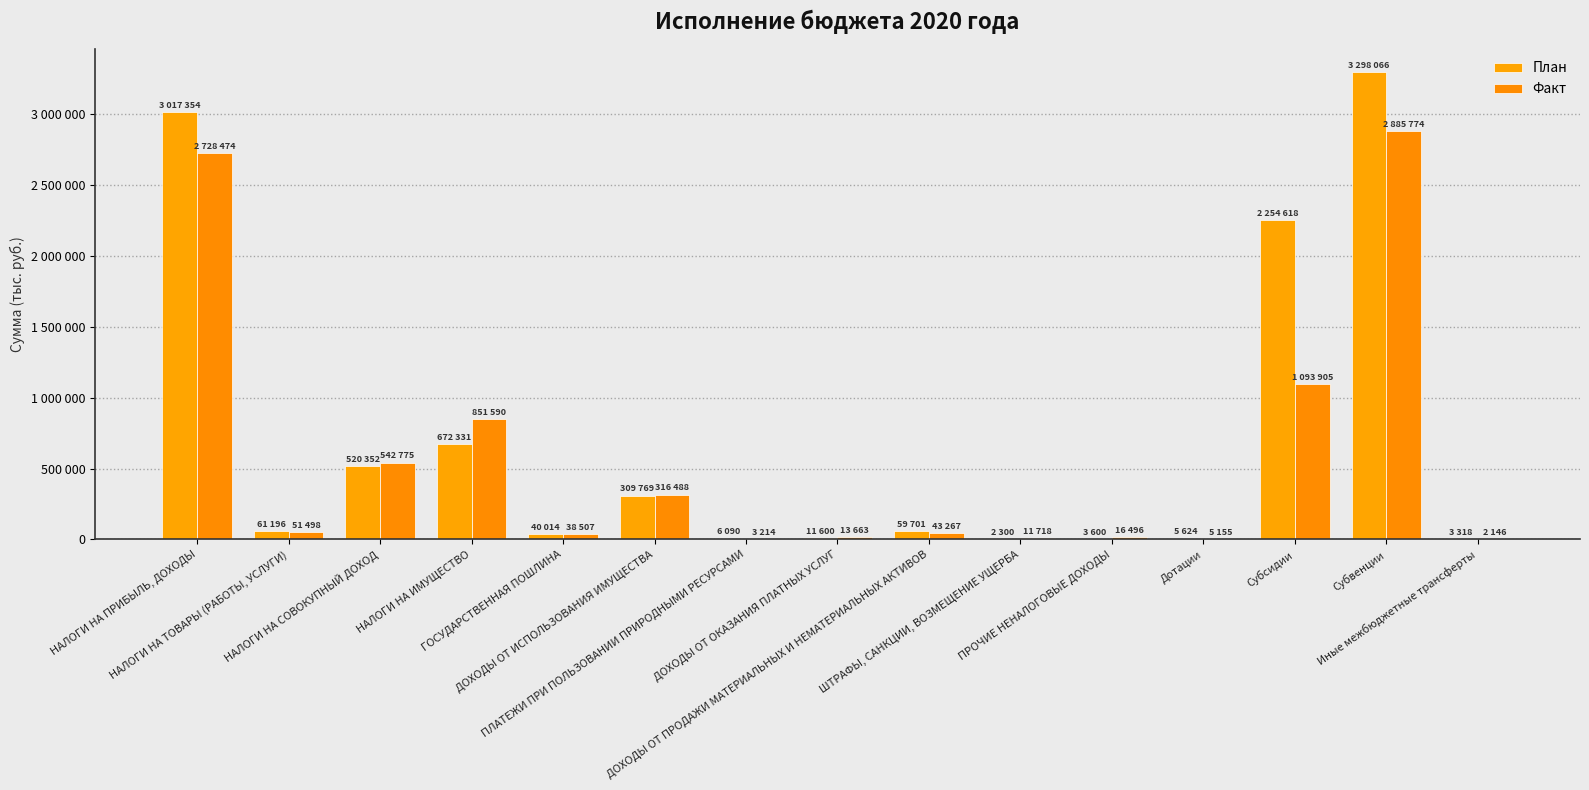

What is the difference between the Факт values at ДОХОДЫ ОТ ПРОДАЖИ МАТЕРИАЛЬНЫХ И НЕМАТЕРИАЛЬНЫХ АКТИВОВ and Субвенции?

2842507